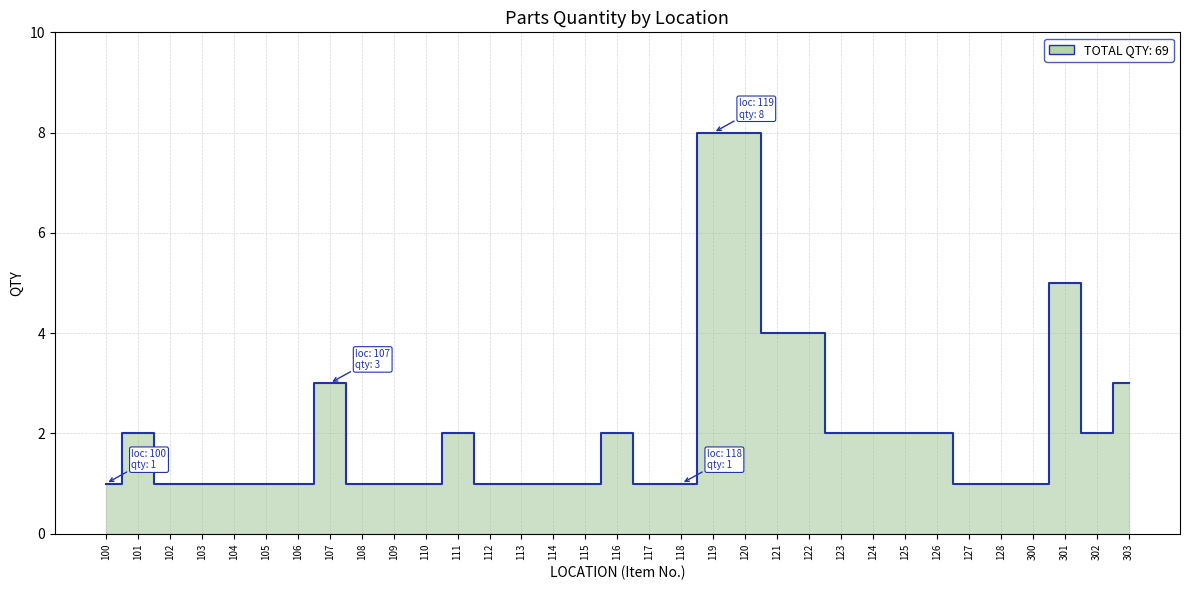

At which category does the chart reach its peak across all series?

119